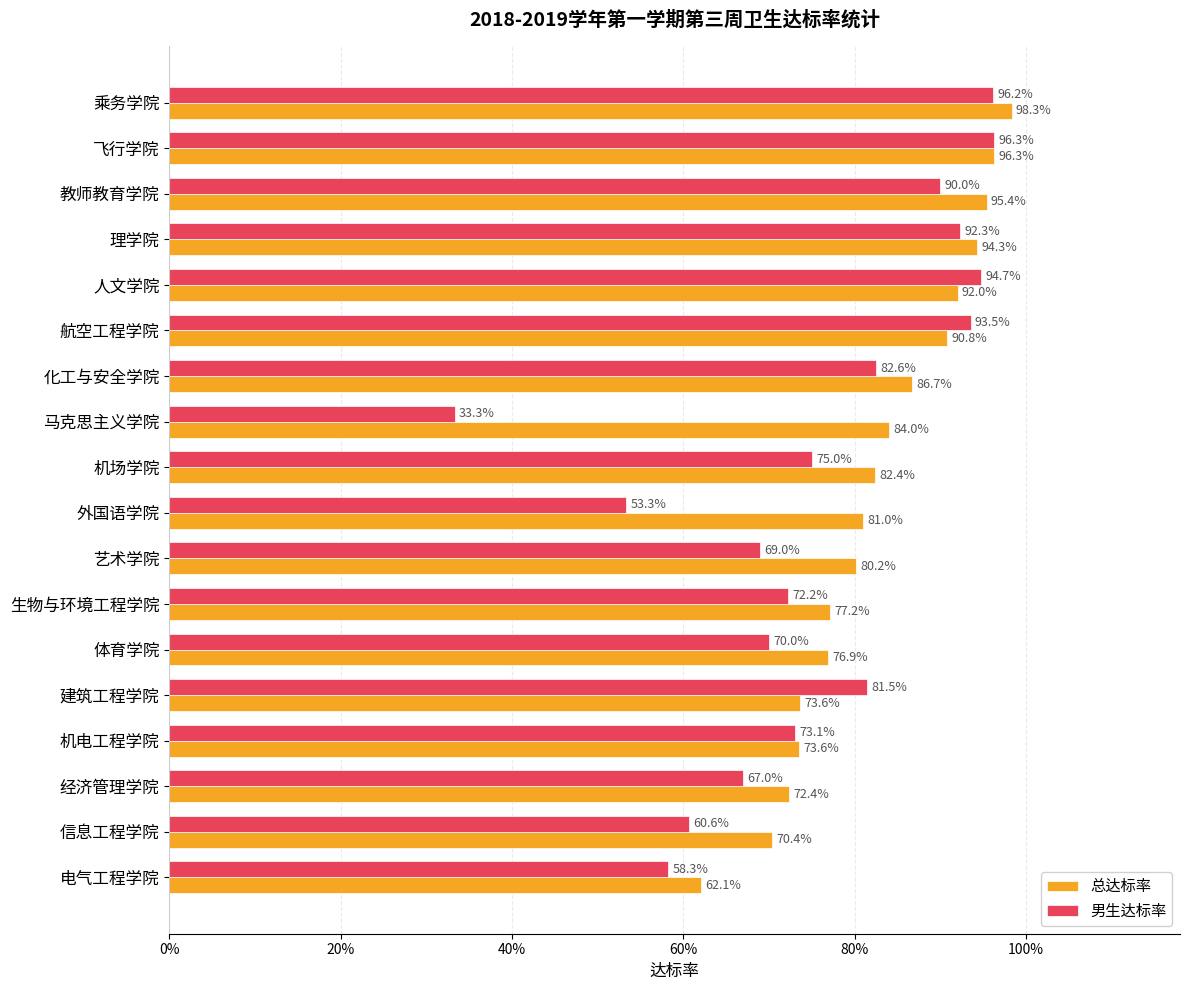

What are all the series names shown in the legend?

总达标率, 男生达标率